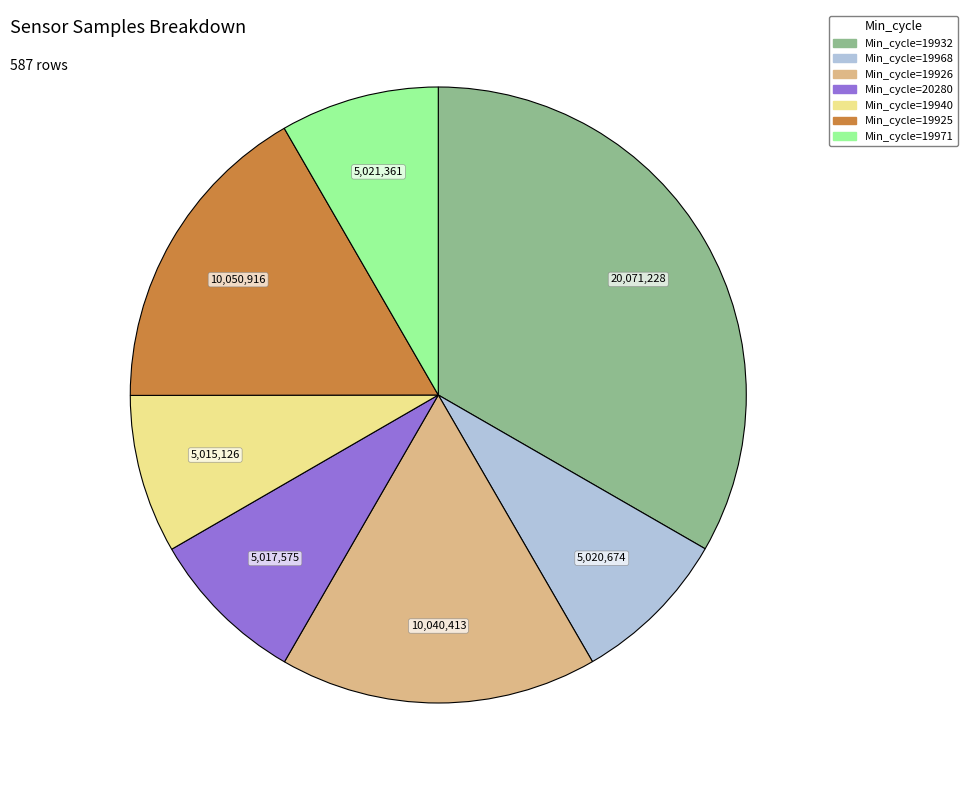

Does any single category account for the majority?

No